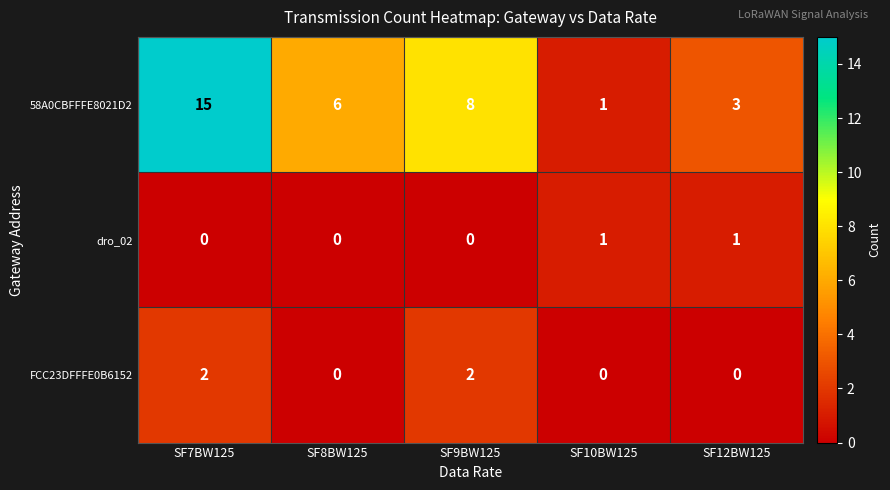

How many 58A0CBFFFE8021D2 values are between 3 and 8?

3